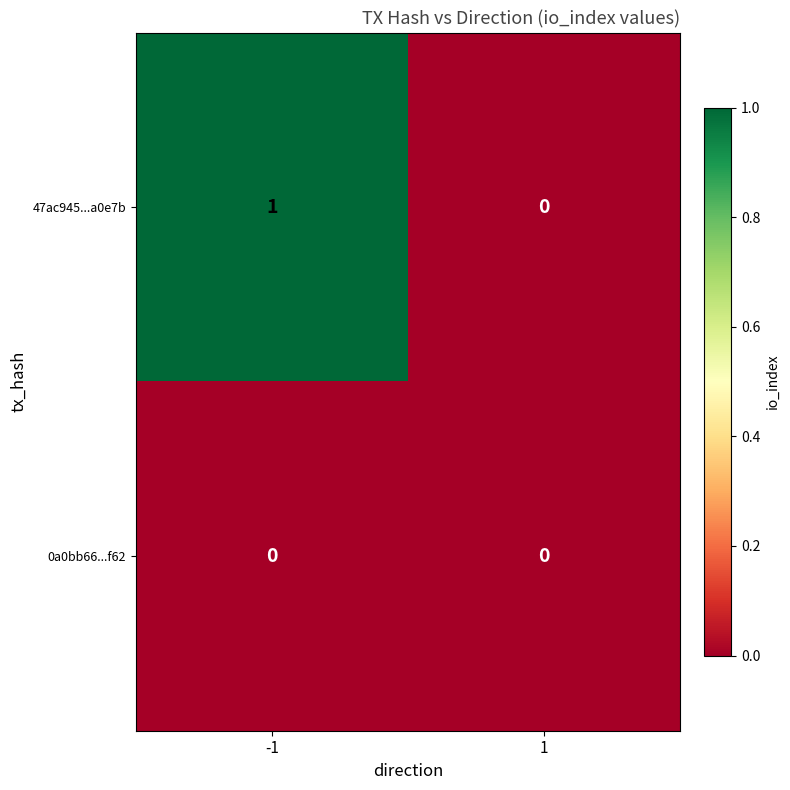

Rank the series at -1 from highest to lowest value.

47ac945...a0e7b, 0a0bb66...f62